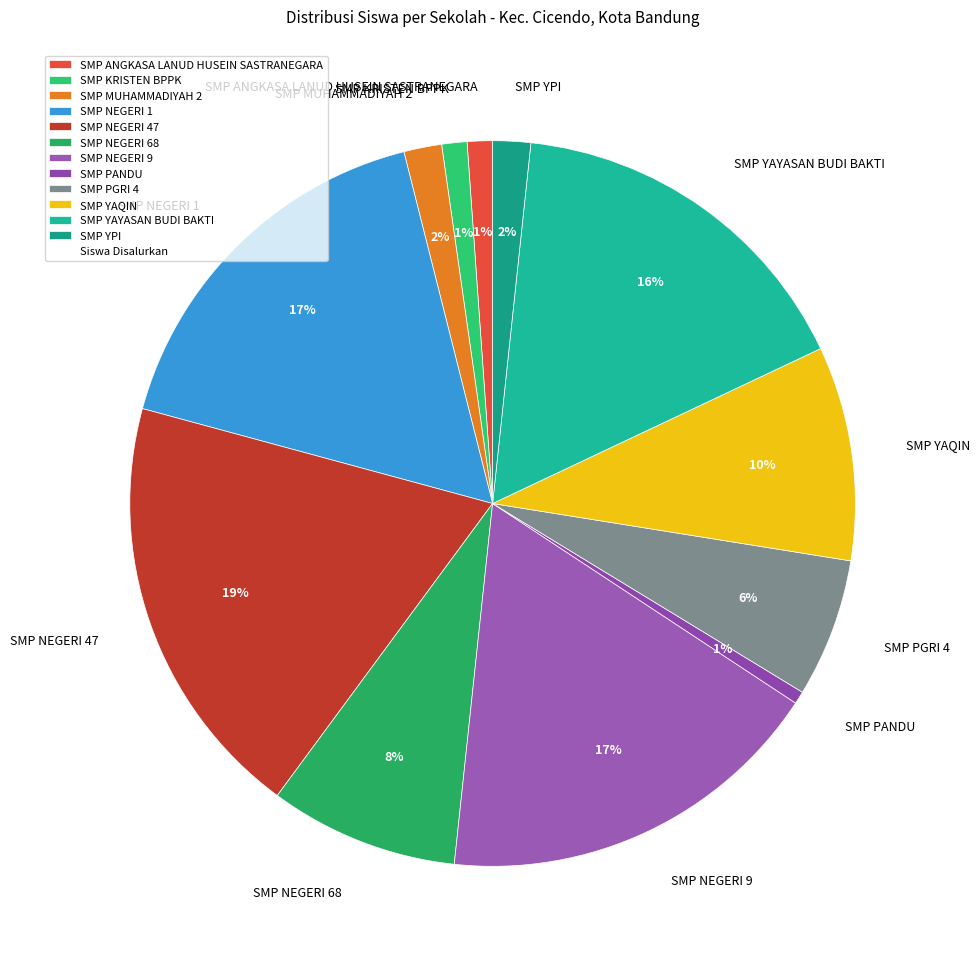

Count the number of slices in the pie.

12